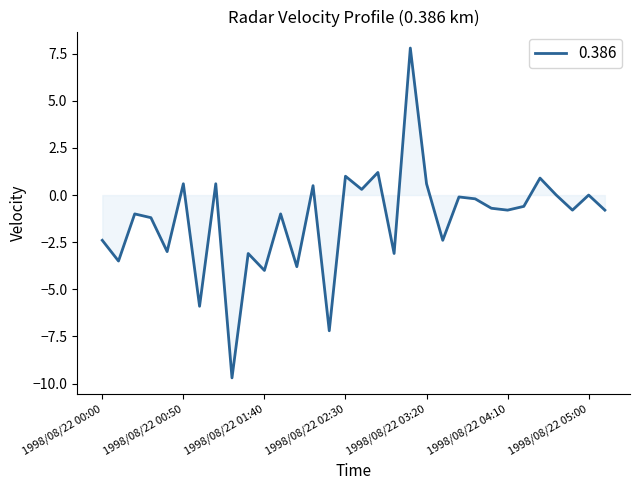

What is the maximum value shown in the chart?

7.8